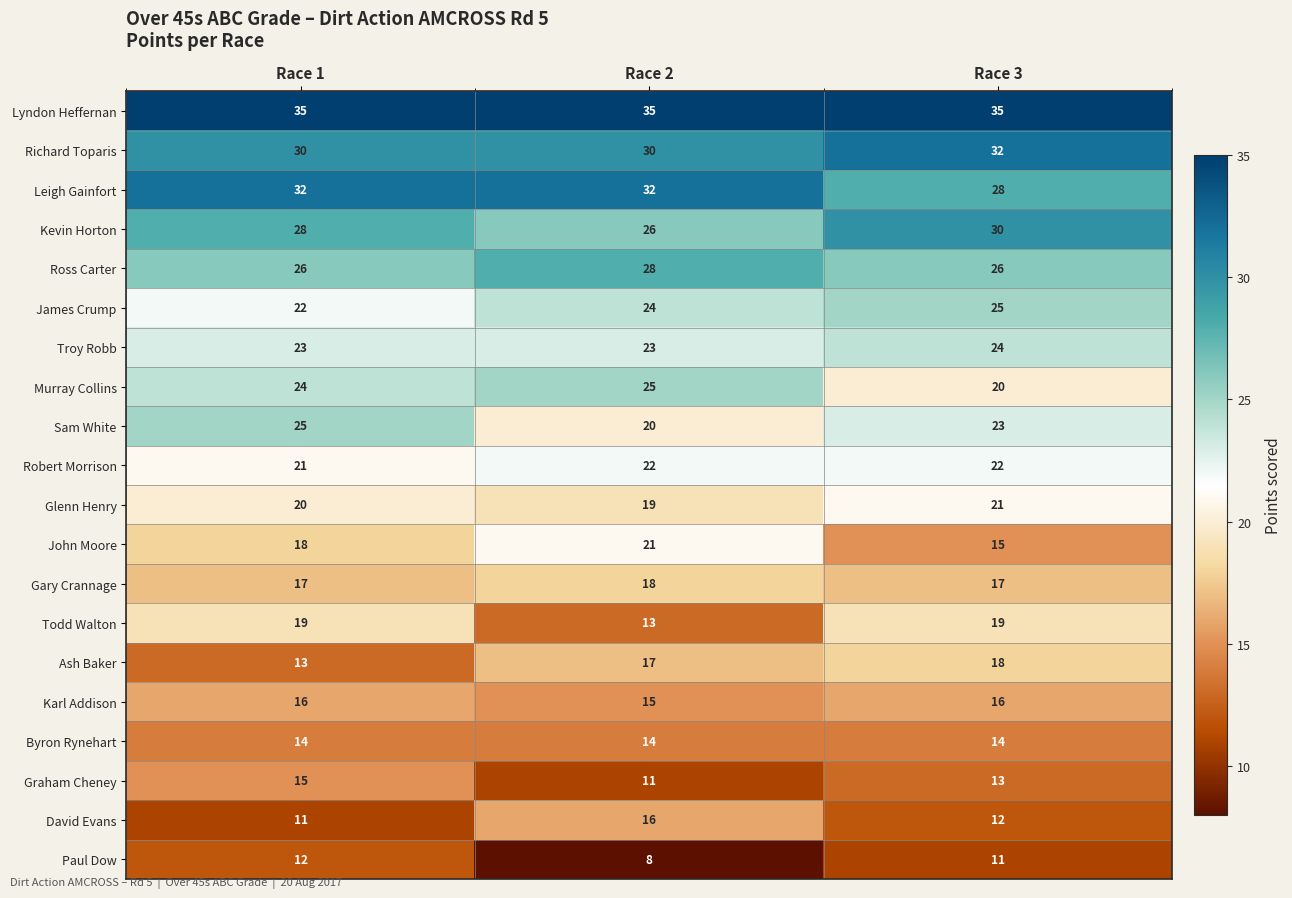

Between Race 1 and Race 3, which series saw the biggest shift?

Ash Baker